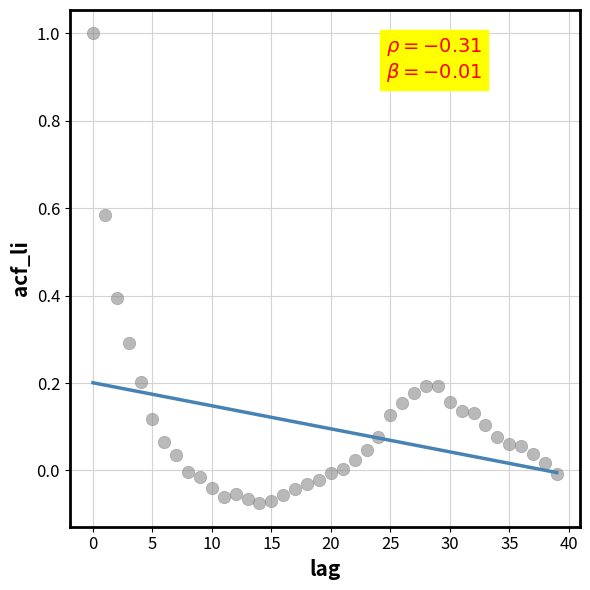

What is the range of Y values (max minus min)?

1.1